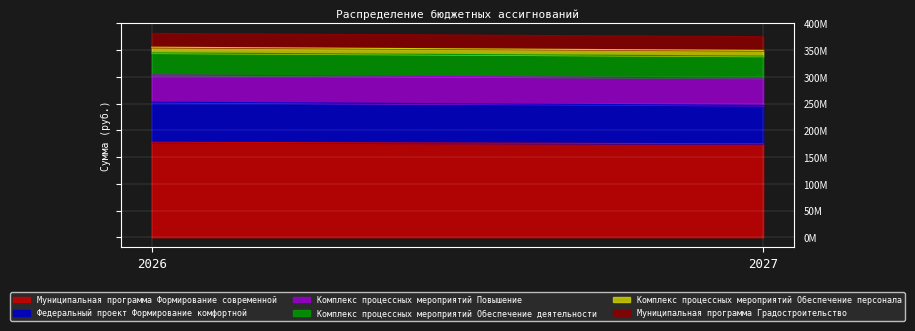

Where does the Федеральный проект Формирование комфортной series first go above 74912478?

2026